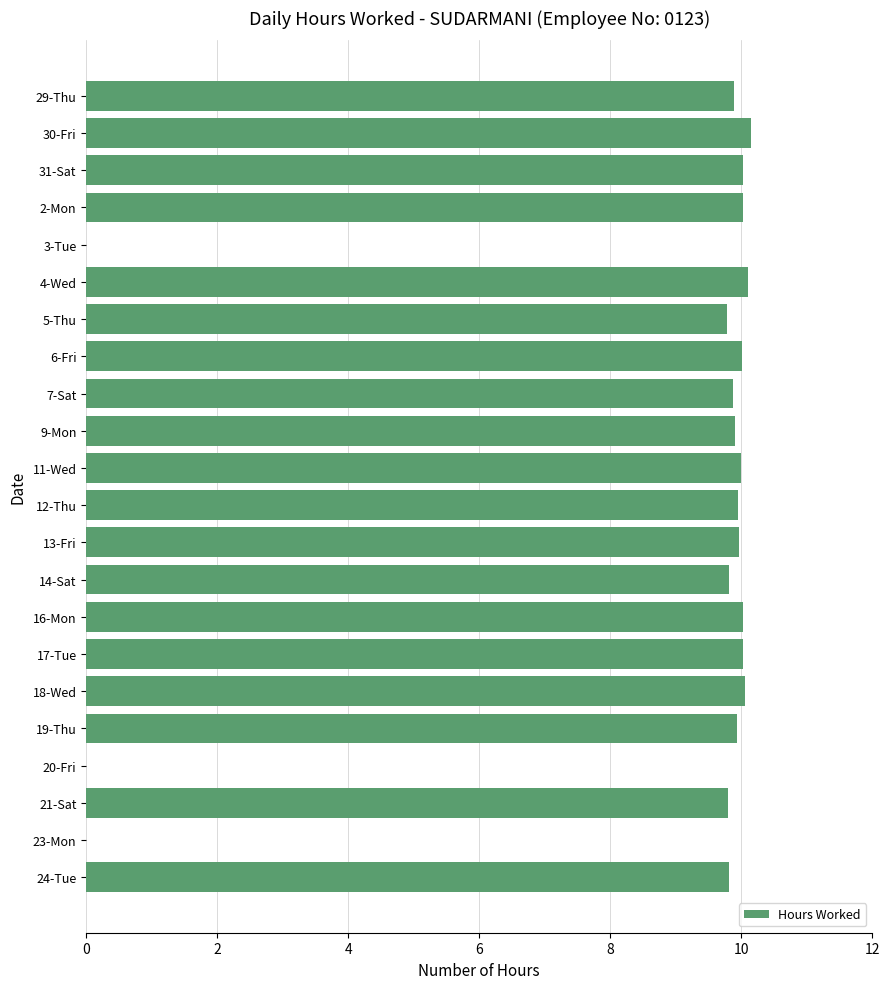

The value at 3-Tue is 6.4. True or false?

False